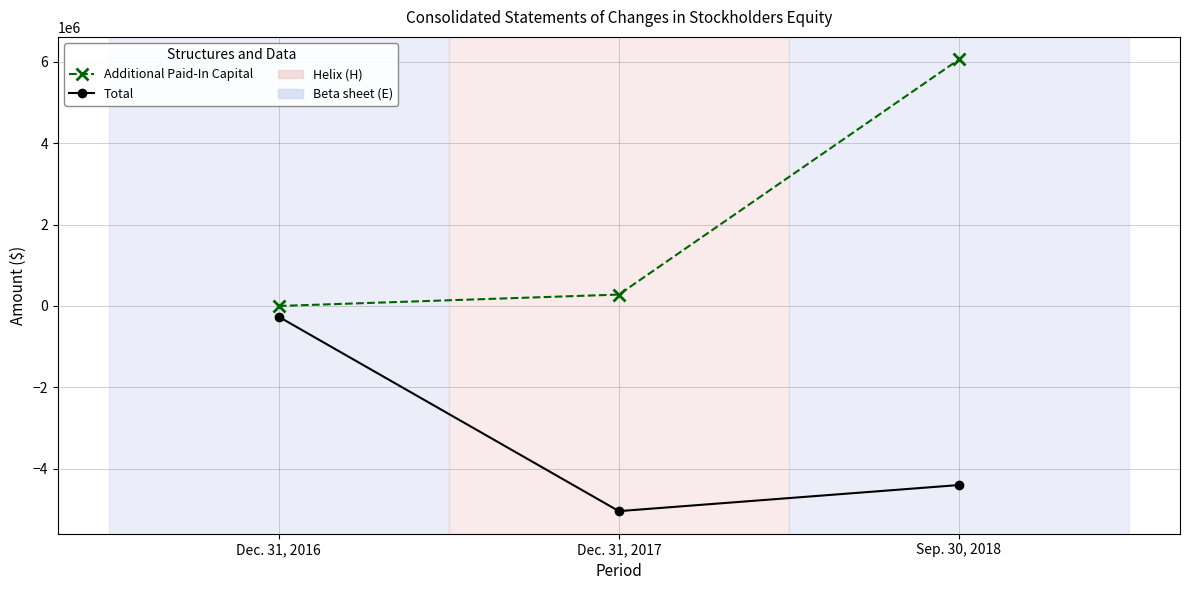

The value of Total at Sep. 30, 2018 is -7046450. True or false?

False